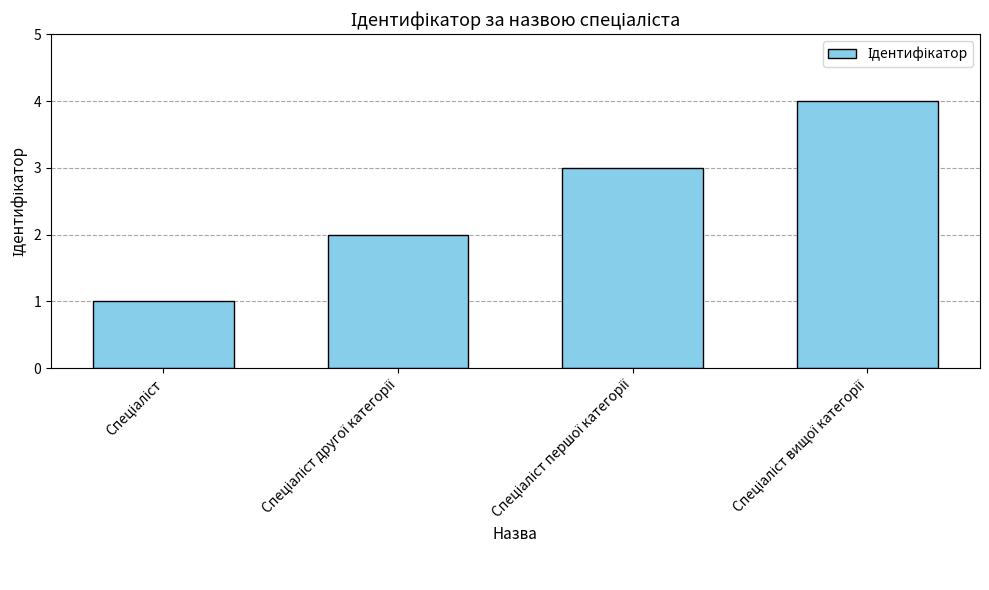

What is the sum of all values?

10